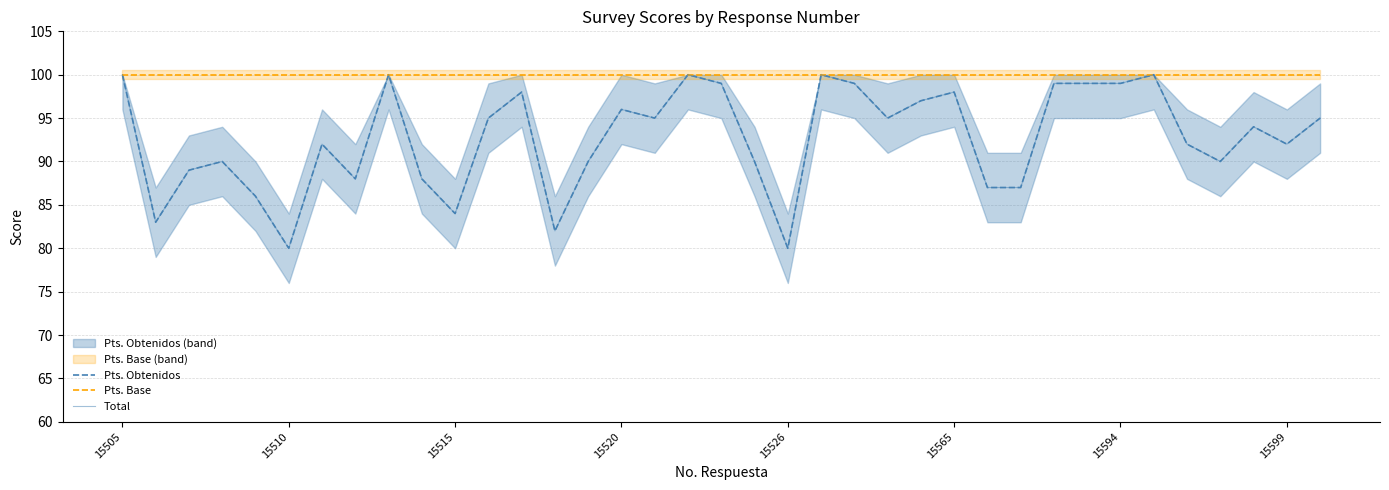

What is the average value of the Pts. Obtenidos series?

93